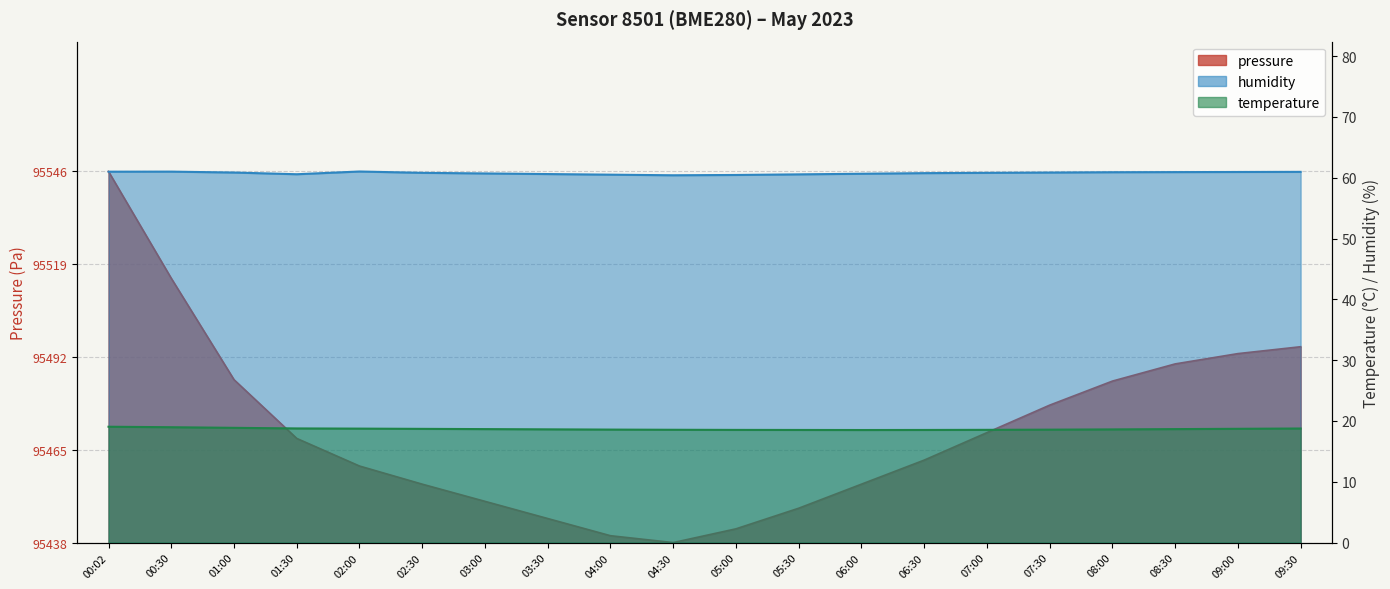

What is the spread (max minus min) of values at 08:00?

42.3